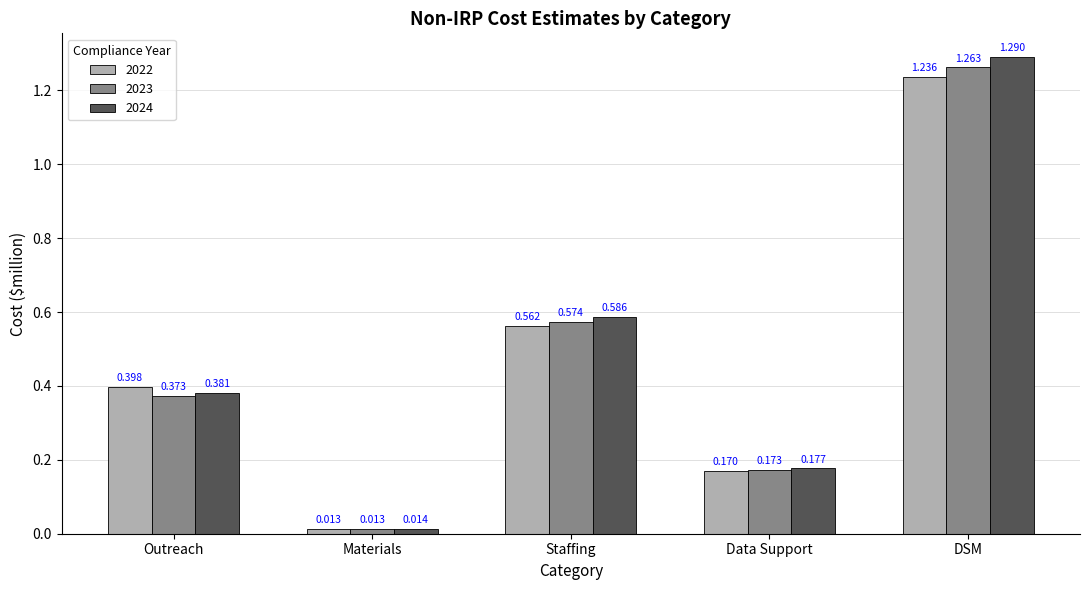

What position from the right is DSM?

1